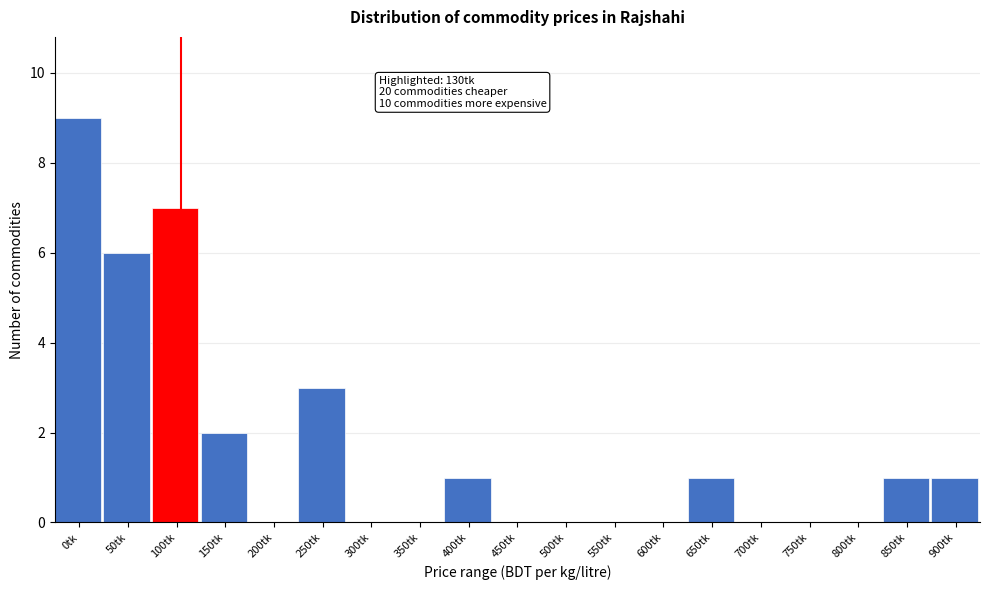

Reading left to right, extract all data points from this chart.

0tk=9	50tk=6	100tk=7	150tk=2	200tk=0	250tk=3	300tk=0	350tk=0	400tk=1	450tk=0	500tk=0	550tk=0	600tk=0	650tk=1	700tk=0	750tk=0	800tk=0	850tk=1	900tk=1